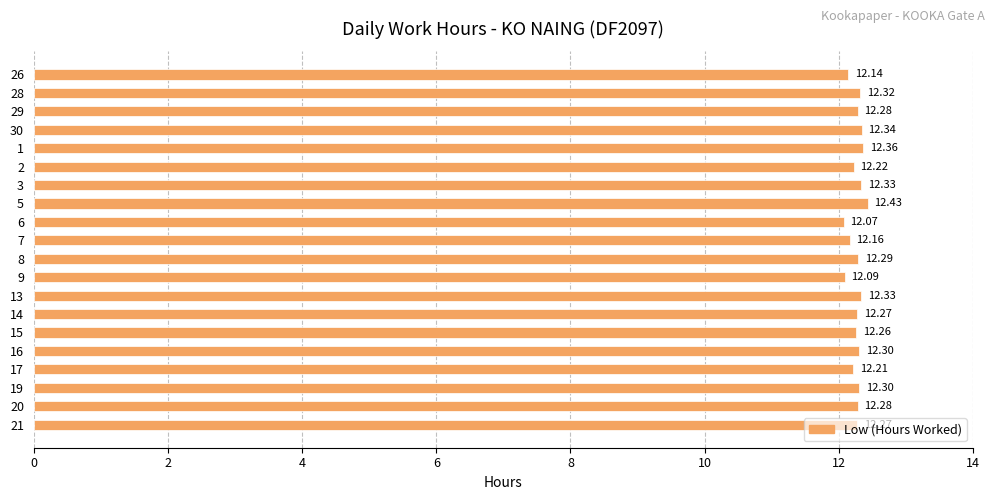

What is the sum of the values at 5 and 30?

24.8